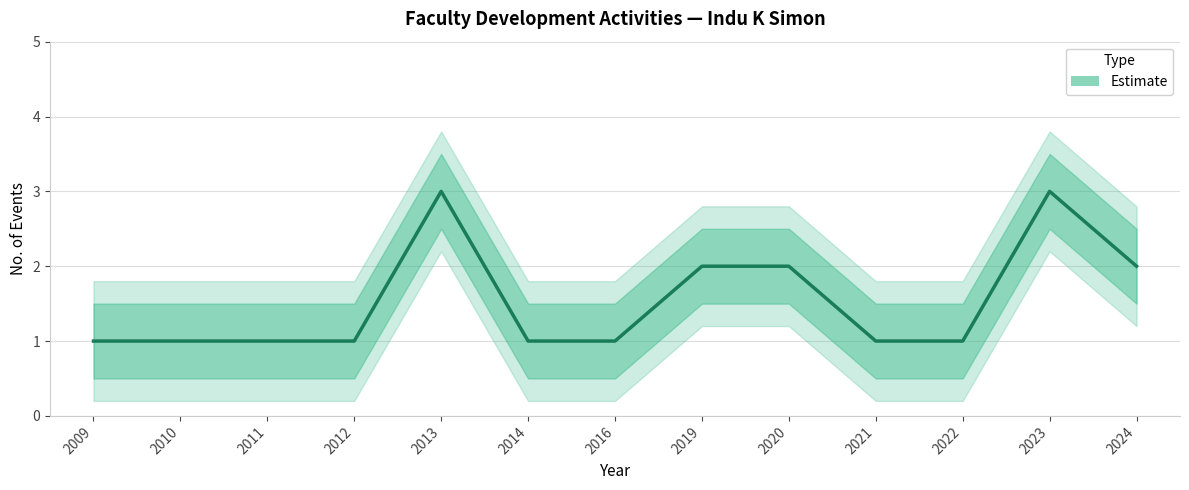

How many data points are above 1?

5